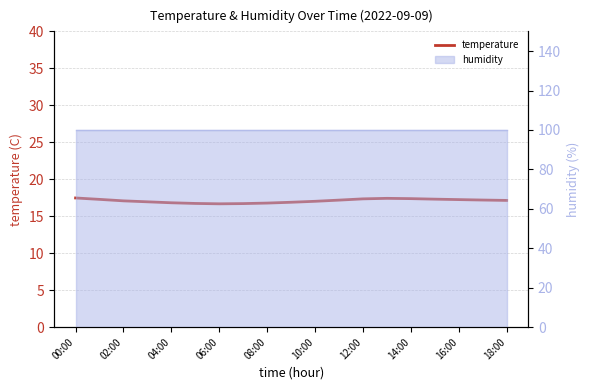

What is the greatest value displayed?

17.5